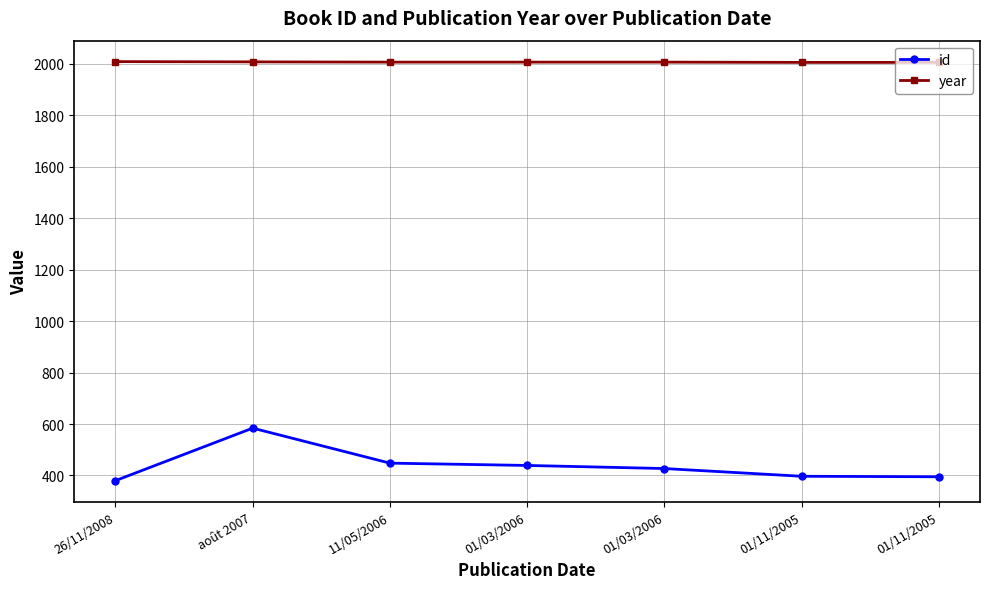

How many data points does each series have?

7